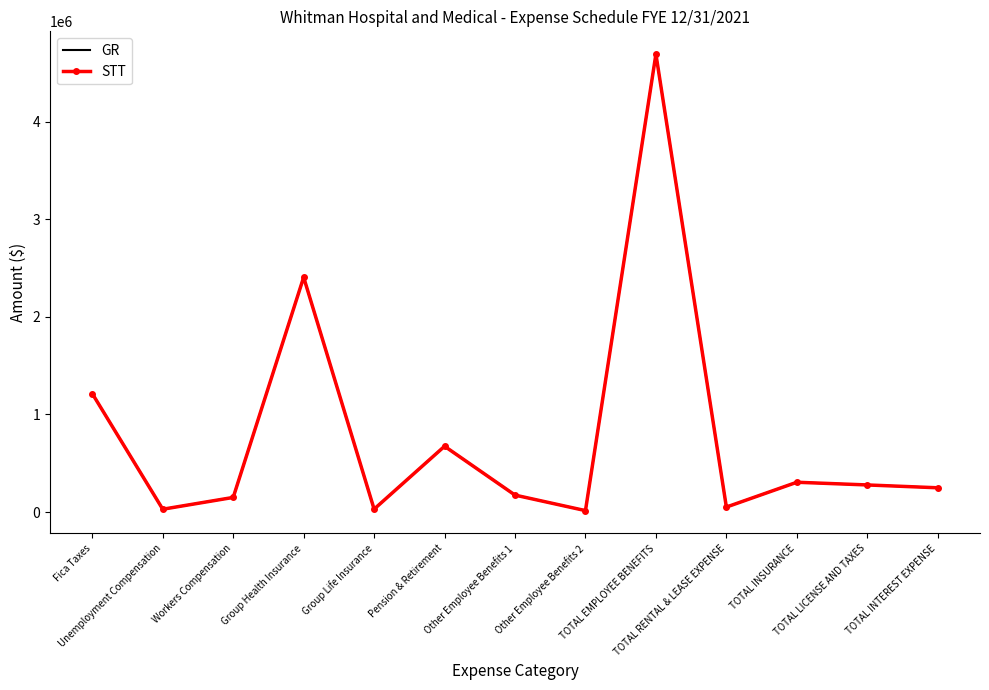

Is the value of GR at Pension & Retirement greater than the value of STT at Unemployment Compensation?

Yes